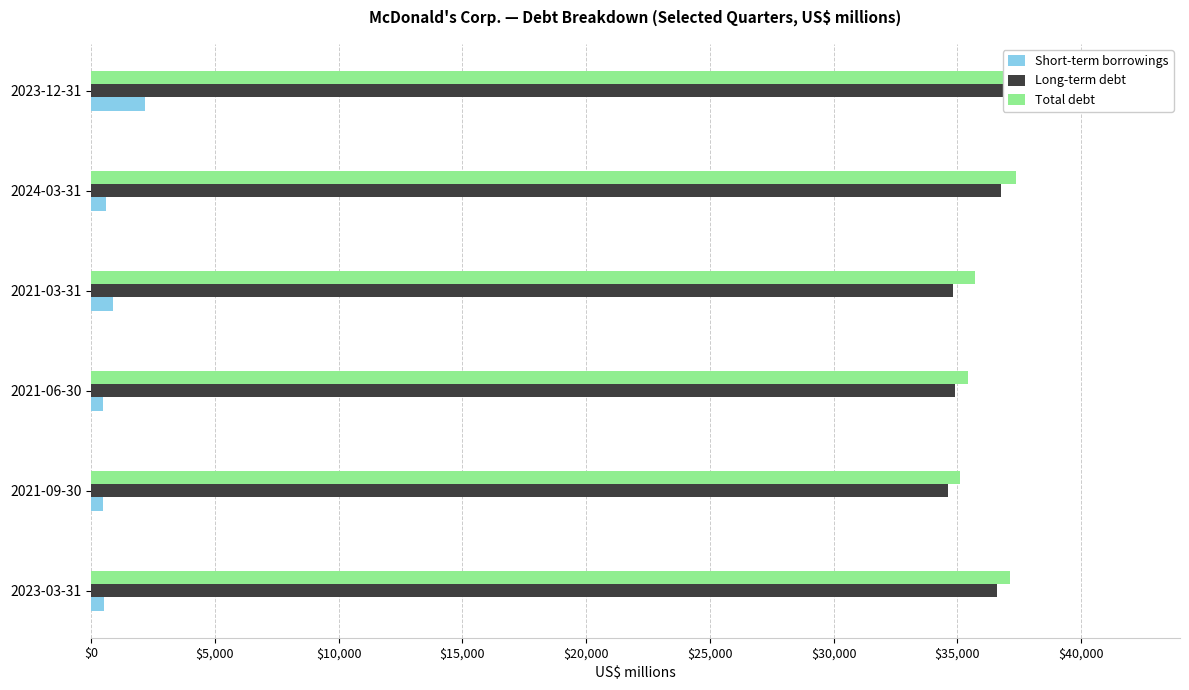

How many data points in Long-term debt are above 36604?

2